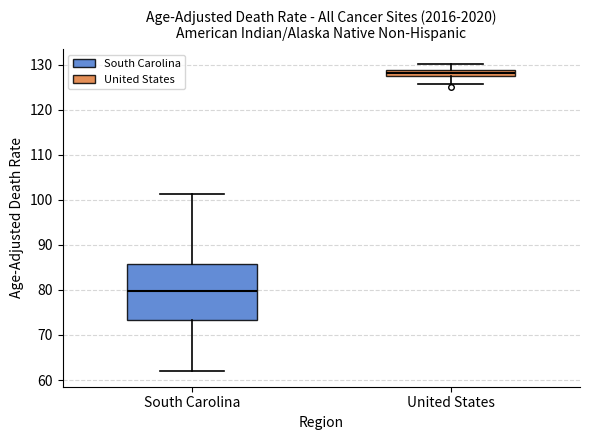

Which box is the tallest, from its lower edge to its upper edge?

South Carolina